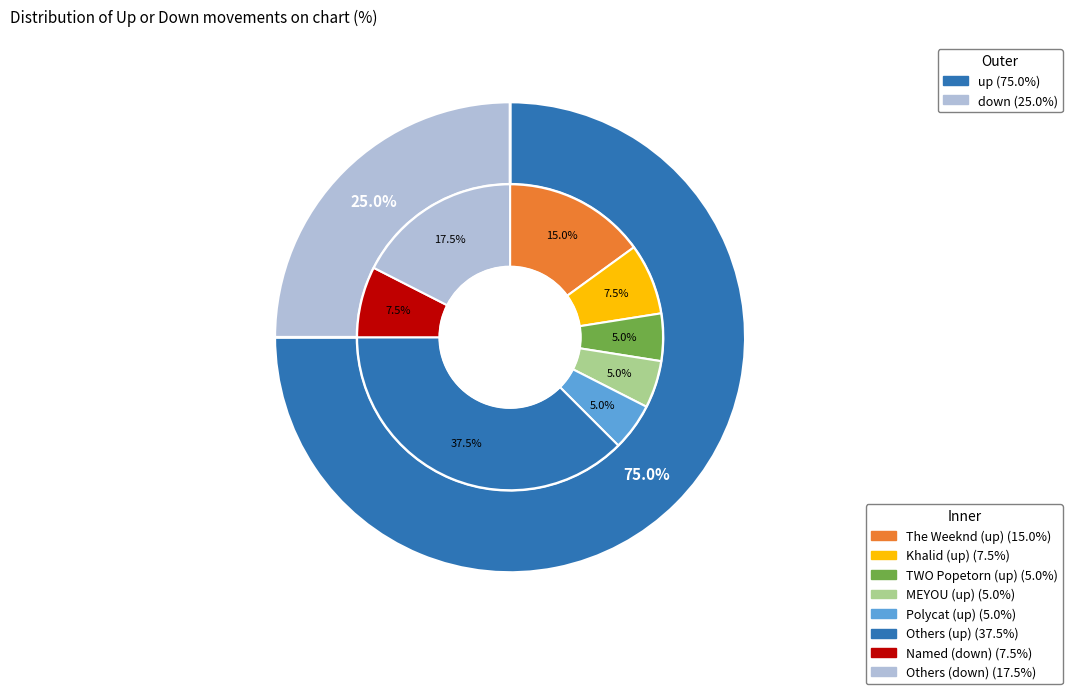

To the nearest percent, what percentage of the pie is down?

25%